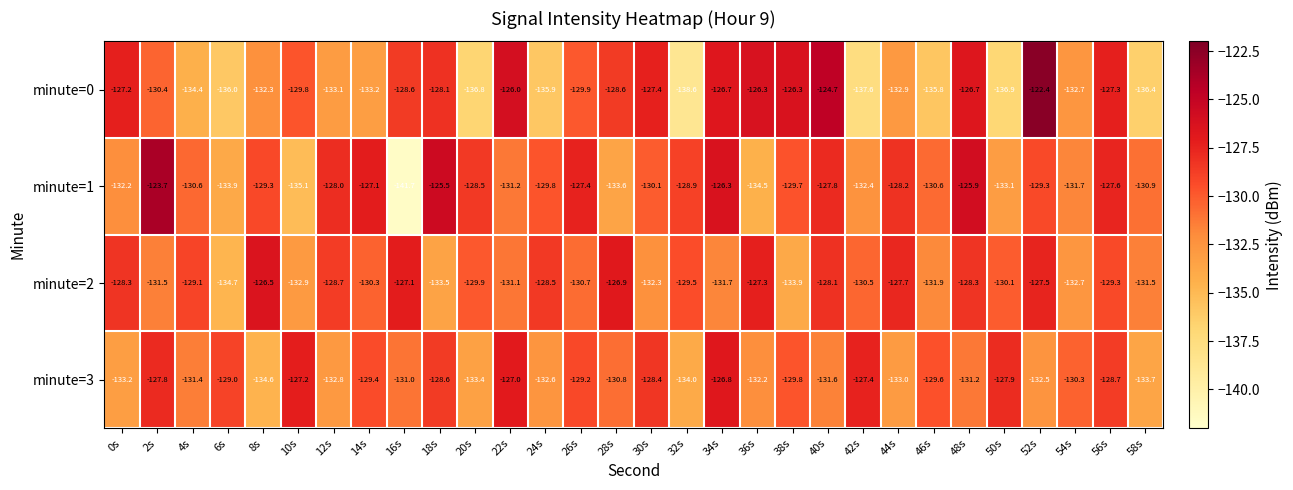

Which series has the largest range (max minus min)?

minute=1